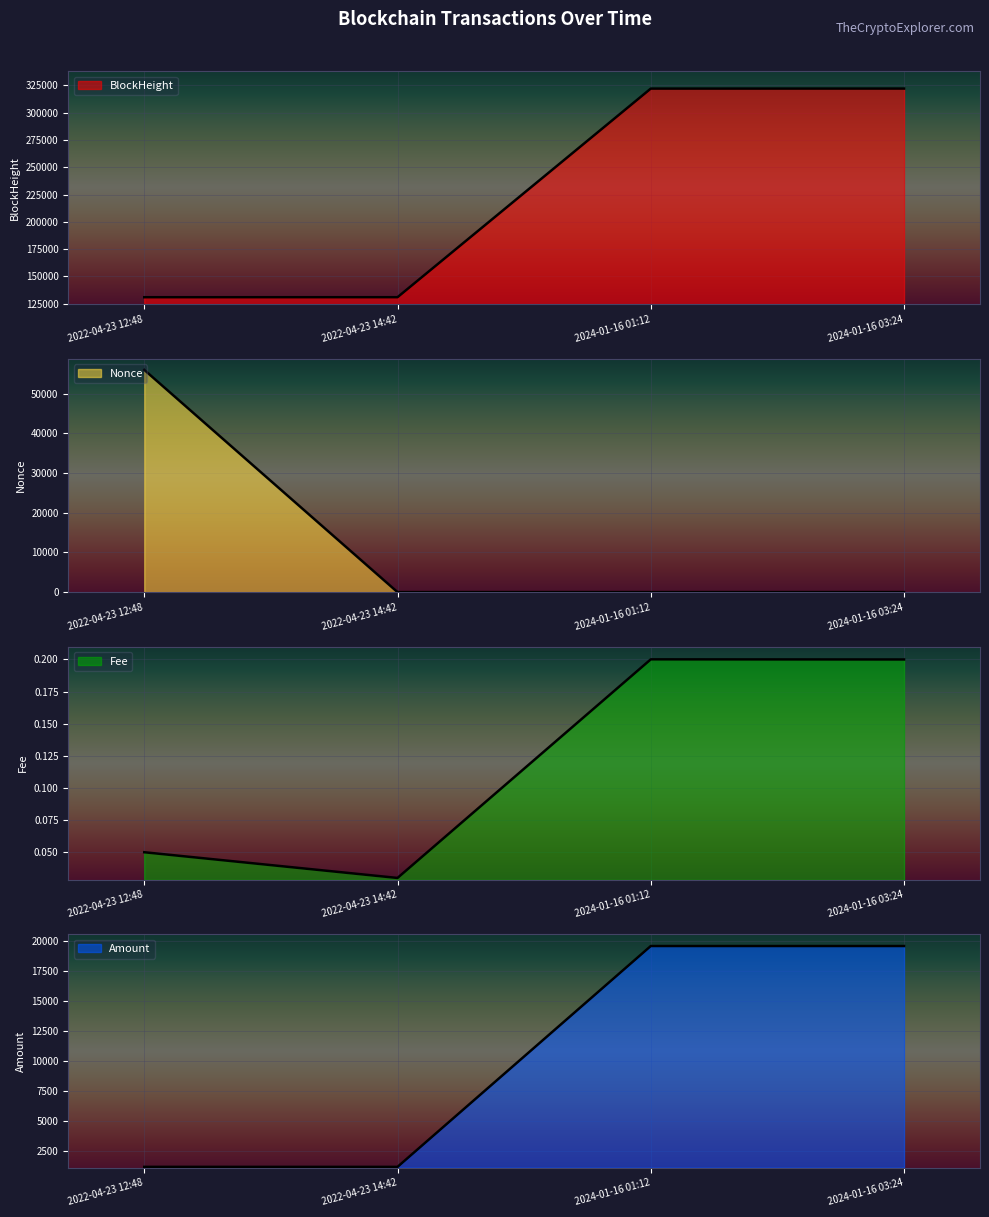

How many values in the BlockHeight series are below 322126?

2